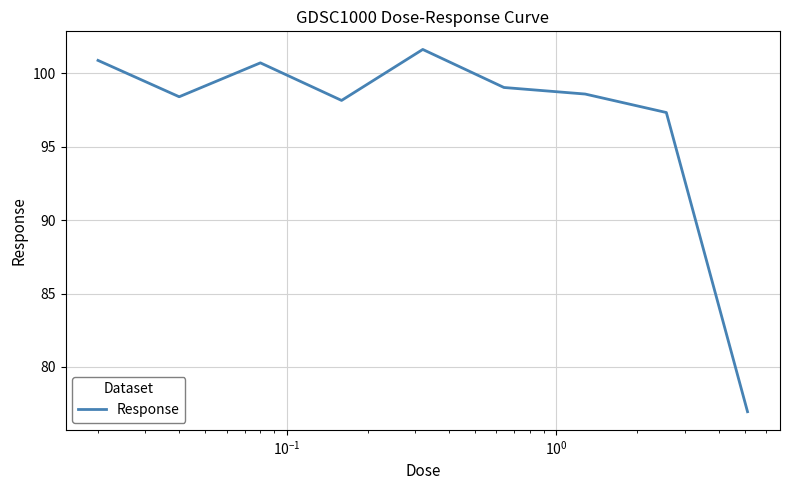

What is the greatest value displayed?

101.6